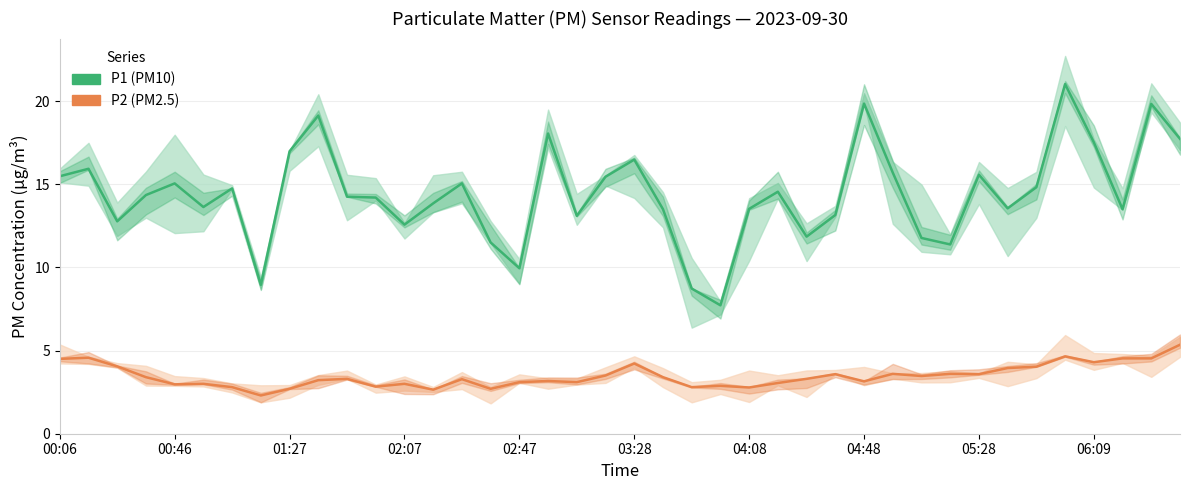

Reading right to left, list all the values displayed in this chart.

P1 (PM10): 17.7	19.8	13.5	17.5	21.0	14.8	13.6	15.6	11.4	11.8	15.7	19.9	13.2	11.8	14.6	13.5	7.7	8.7	13.5	16.5	15.4	13.1	18.1	9.9	11.5	15.1	13.8	12.6	14.2	14.2	19.1	17.0	8.9	14.8	13.6	15.1	14.3	12.8	15.9	15.5
P2 (PM2.5): 5.3	4.5	4.5	4.3	4.7	4.0	4.0	3.6	3.6	3.5	3.6	3.1	3.6	3.3	3.0	2.8	2.9	2.8	3.4	4.2	3.5	3.1	3.2	3.1	2.7	3.3	2.6	3.0	2.8	3.3	3.2	2.7	2.3	2.8	3.0	3.0	3.4	4.0	4.6	4.5